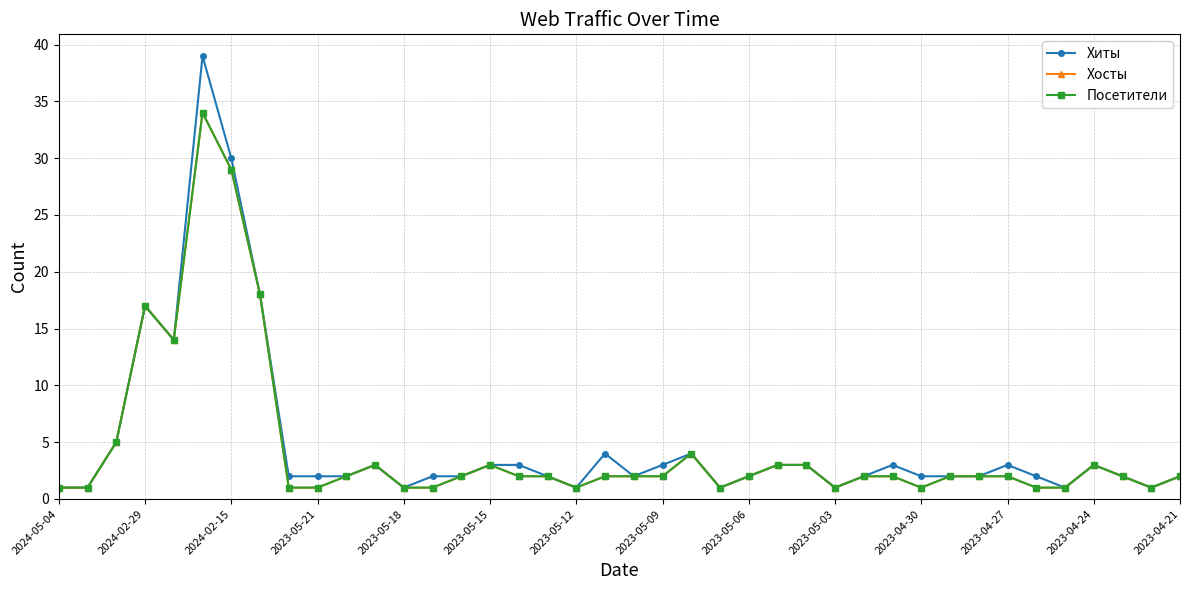

Does the chart have visible grid lines?

Yes